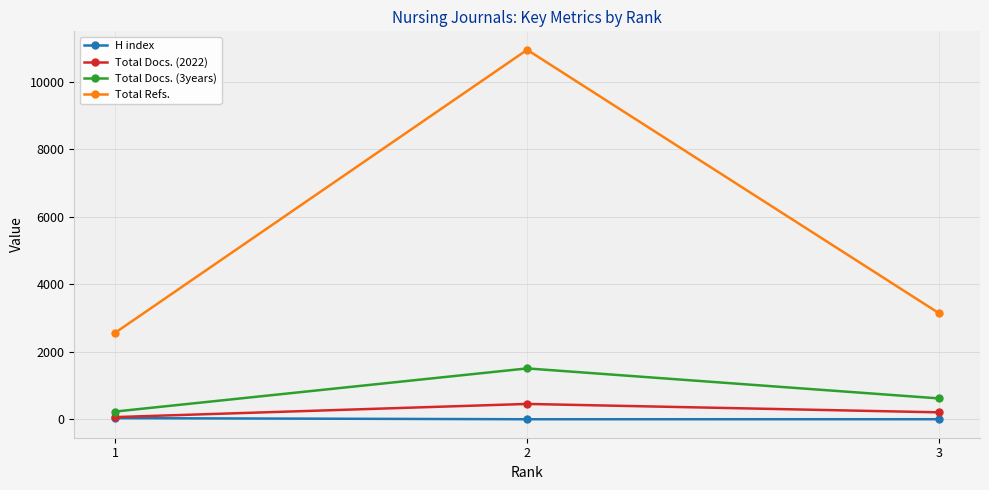

How many lines are shown in the chart?

4